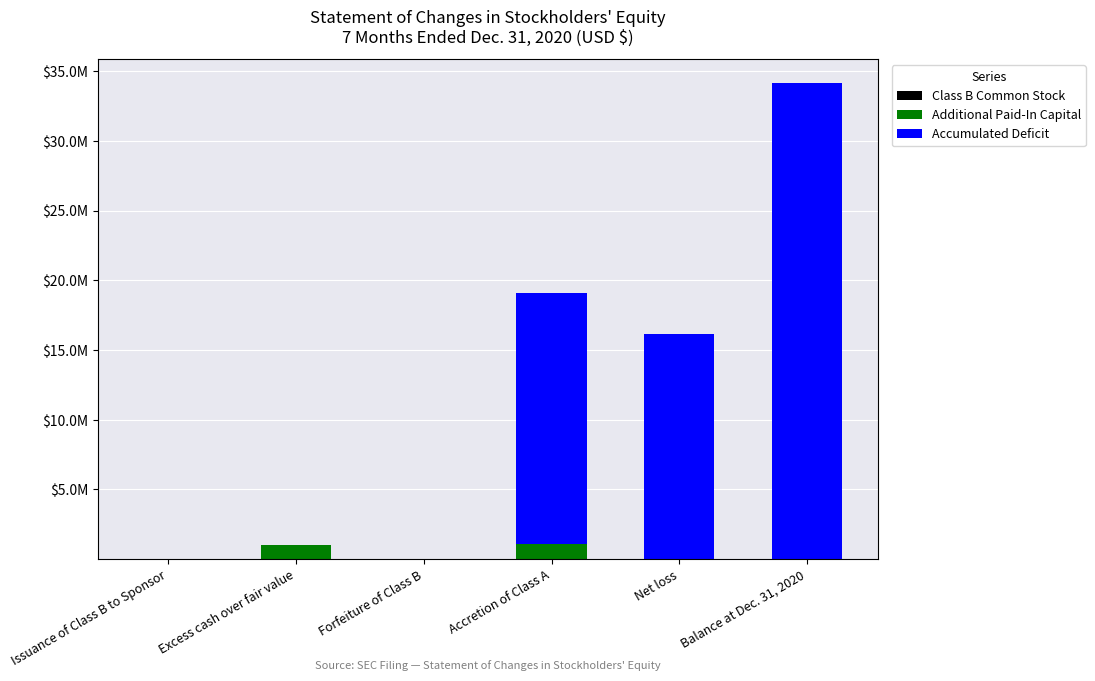

Does the chart contain stacked bars?

Yes